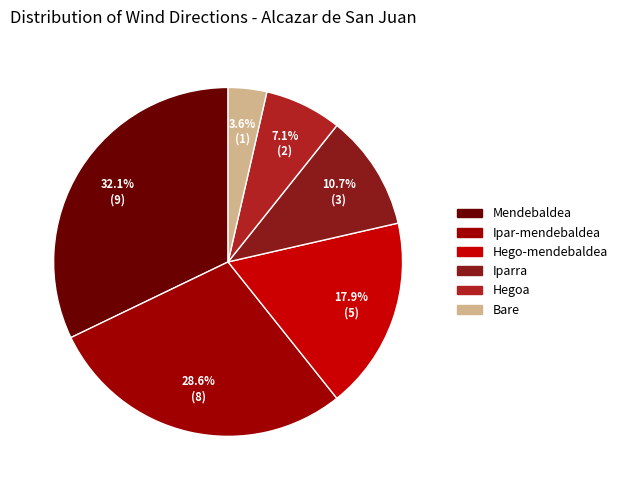

To the nearest percent, what percentage of the pie is Bare?

4%